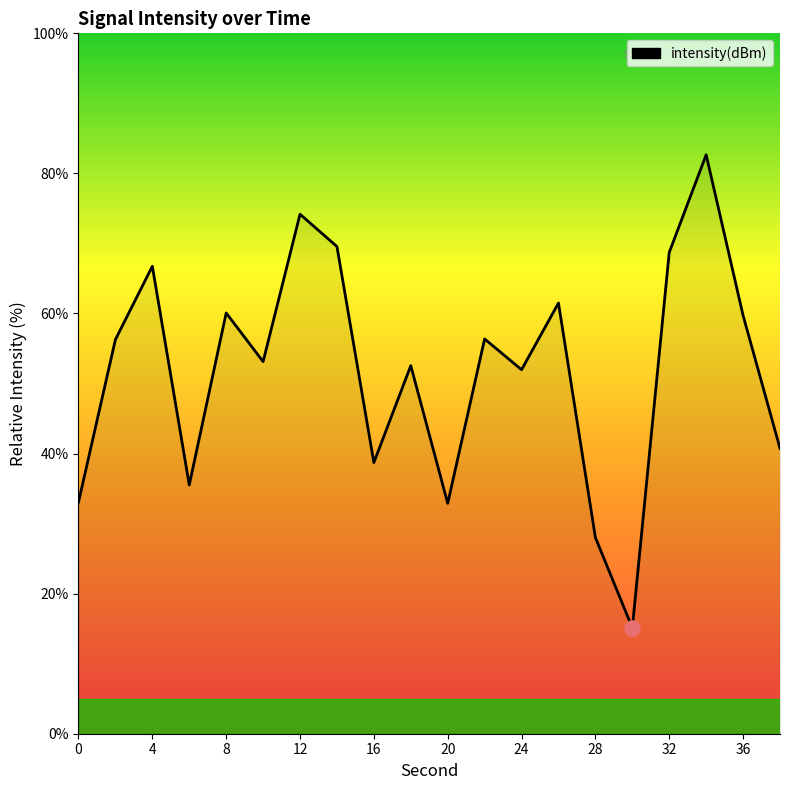

What is the difference between the maximum and minimum values?

67.6